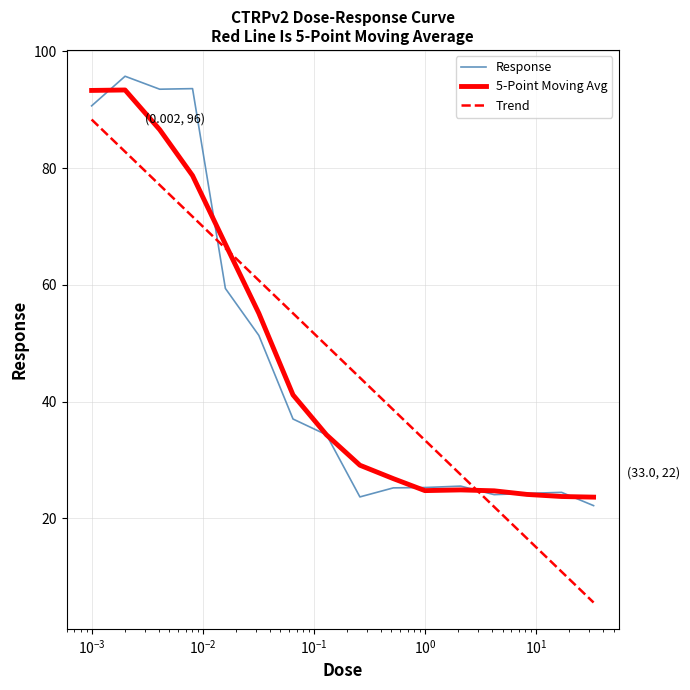

What is the maximum value shown in the chart?

95.7